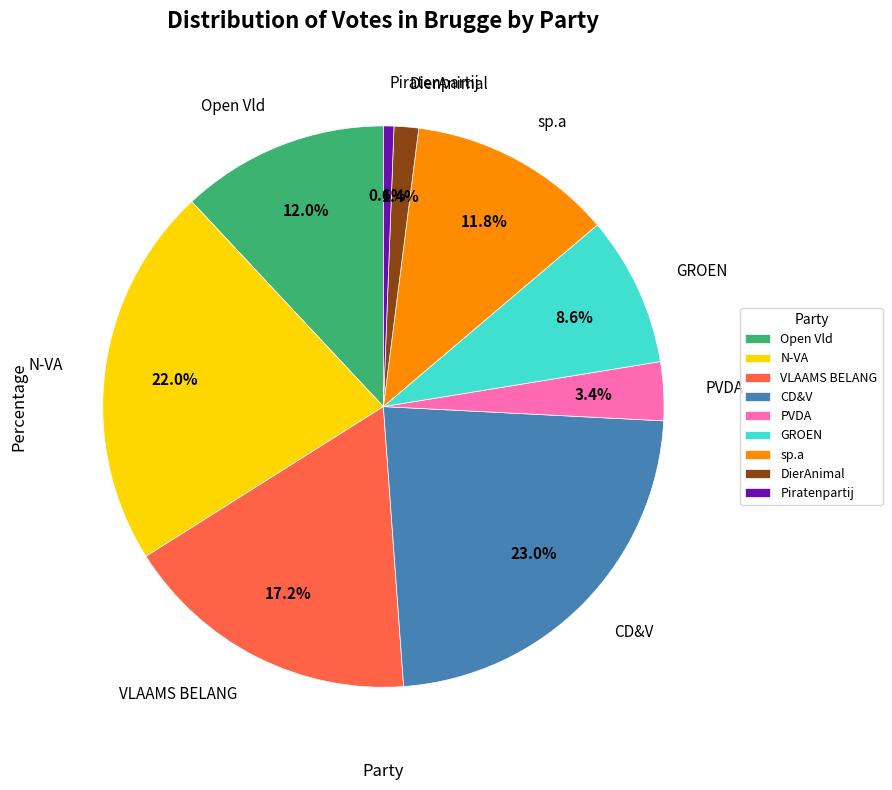

What is the smallest slice in the pie chart?

Piratenpartij